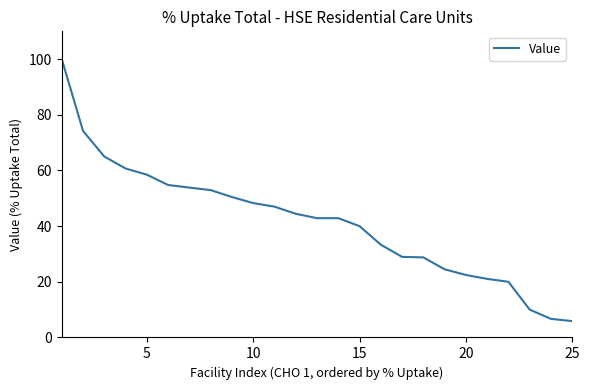

What is the difference between the maximum and minimum values?

94.1